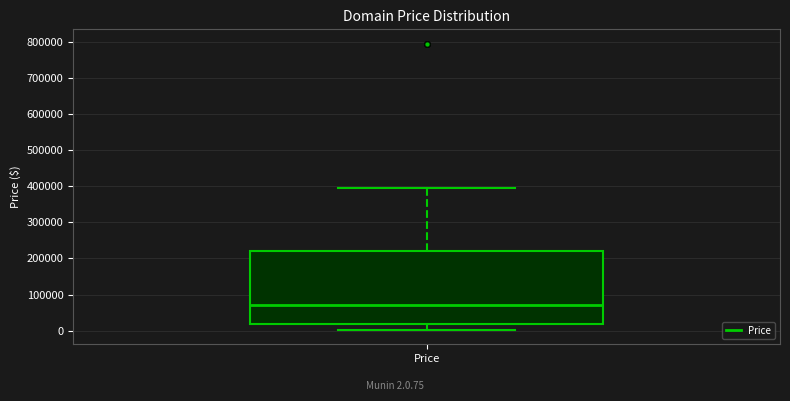

Transcribe this box plot: give where the median line is, the range the box spans, and where the two whiskers end, as read against the y-axis. The values are not printed on the chart, so give them approximately, as read against the axis.

median 70000, box 20000 to 220000, whiskers 0 to 390000